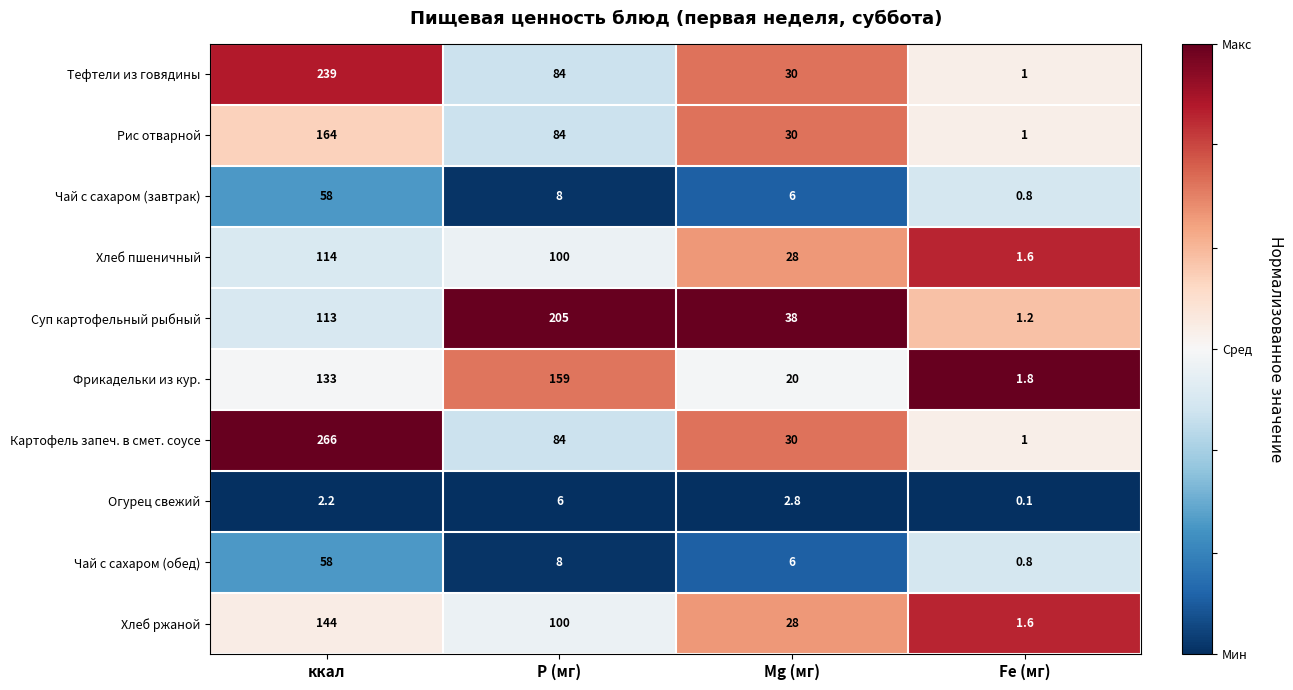

At which category does the chart reach its peak across all series?

ккал